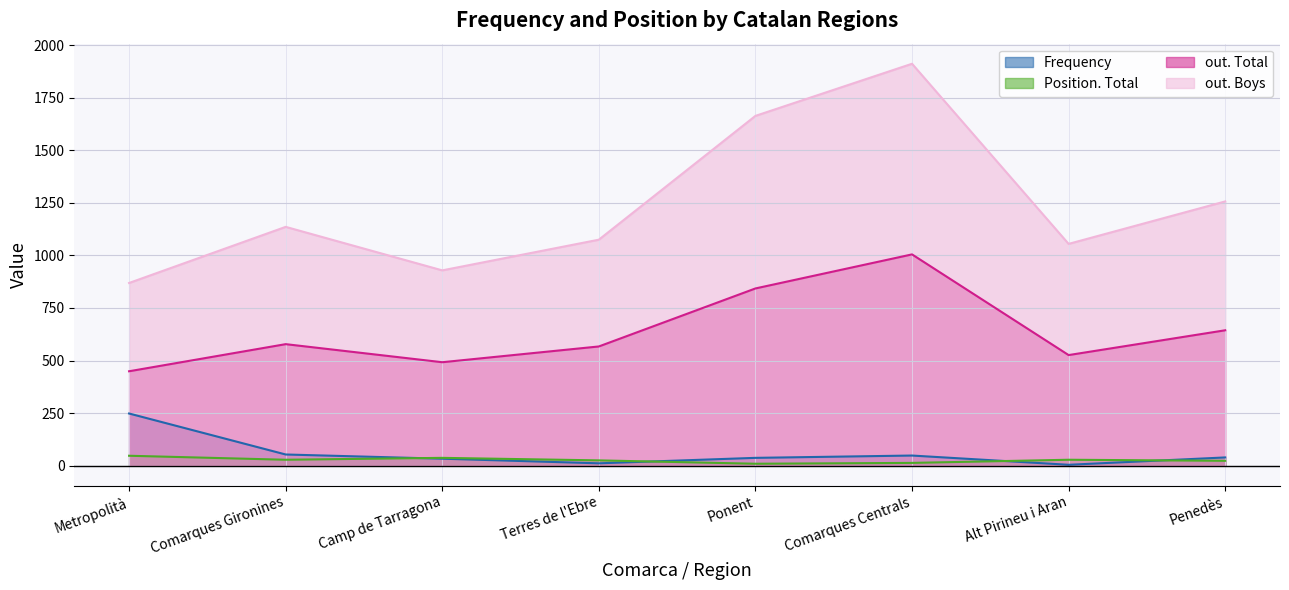

What is the label of the 6th point from the right?

Camp de Tarragona